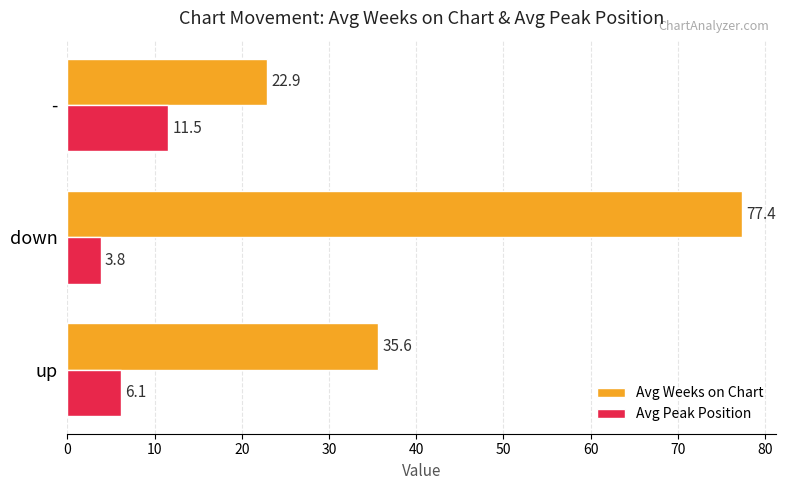

What is the maximum value shown in the chart?

77.4